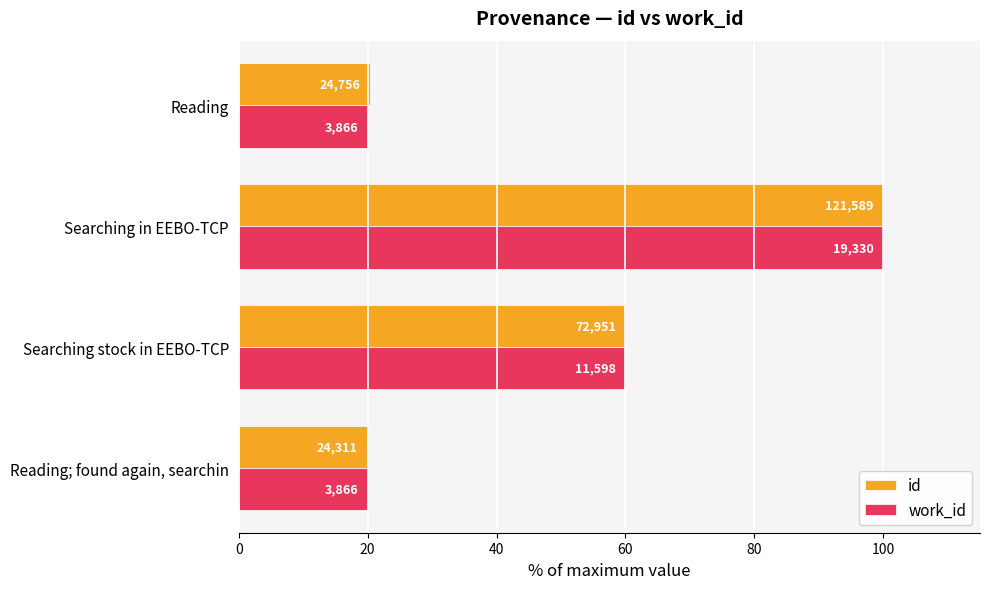

What are all the series names shown in the legend?

id, work_id